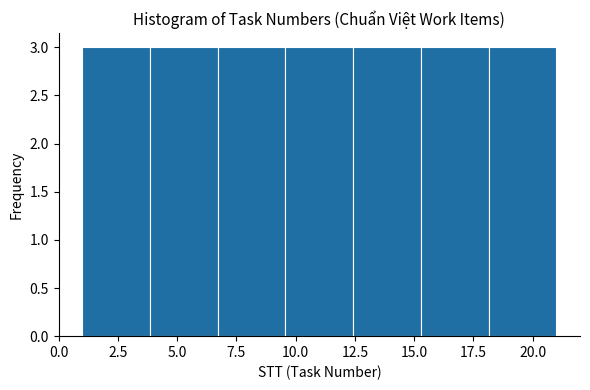

What is the height of the bar covering 18.0 to 21.0 on the x-axis? Neither the bar edges nor the heights are printed on the chart, so give them approximately, as read against the axes.

3